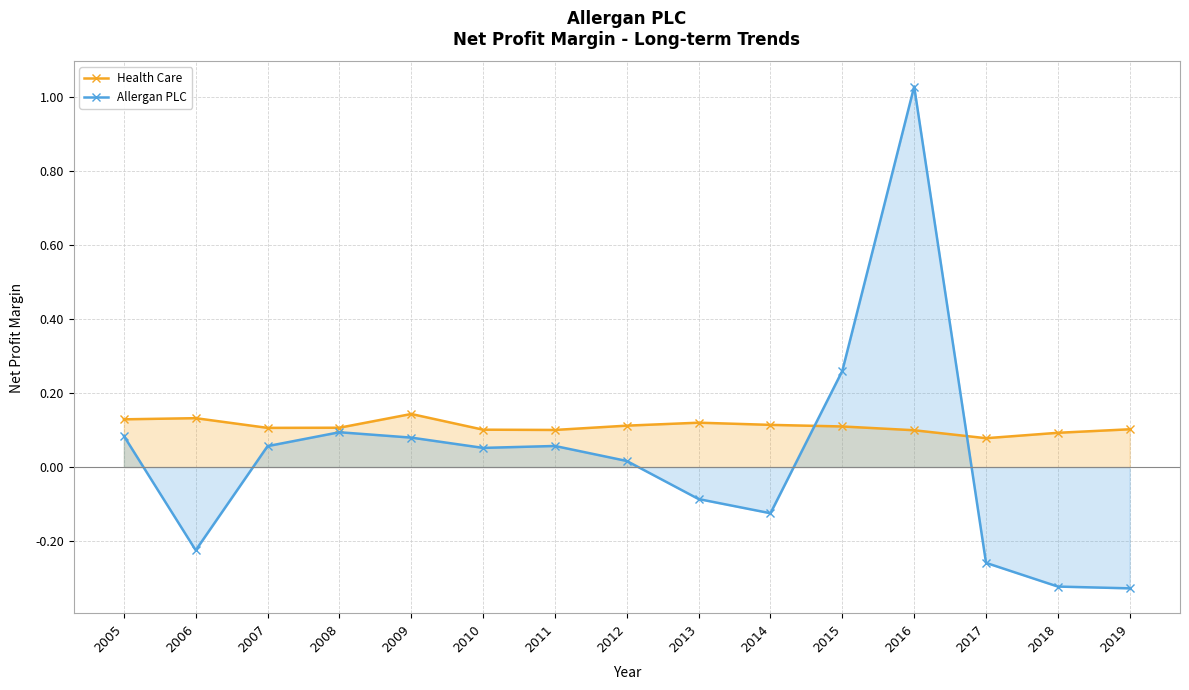

Which series has the widest spread of values?

Allergan PLC